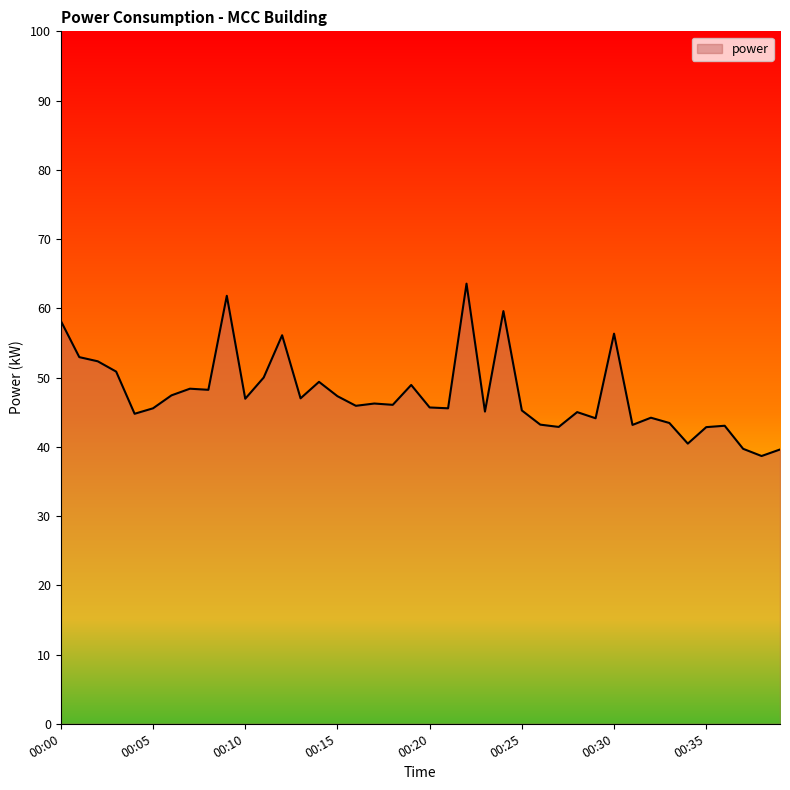

What is the smallest value displayed?

38.7